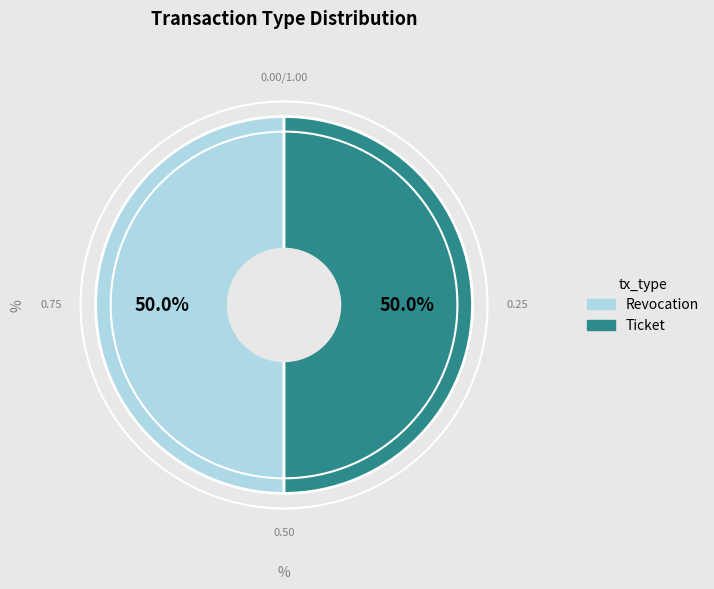

The Revocation slice represents 50% of the pie. True or false?

True